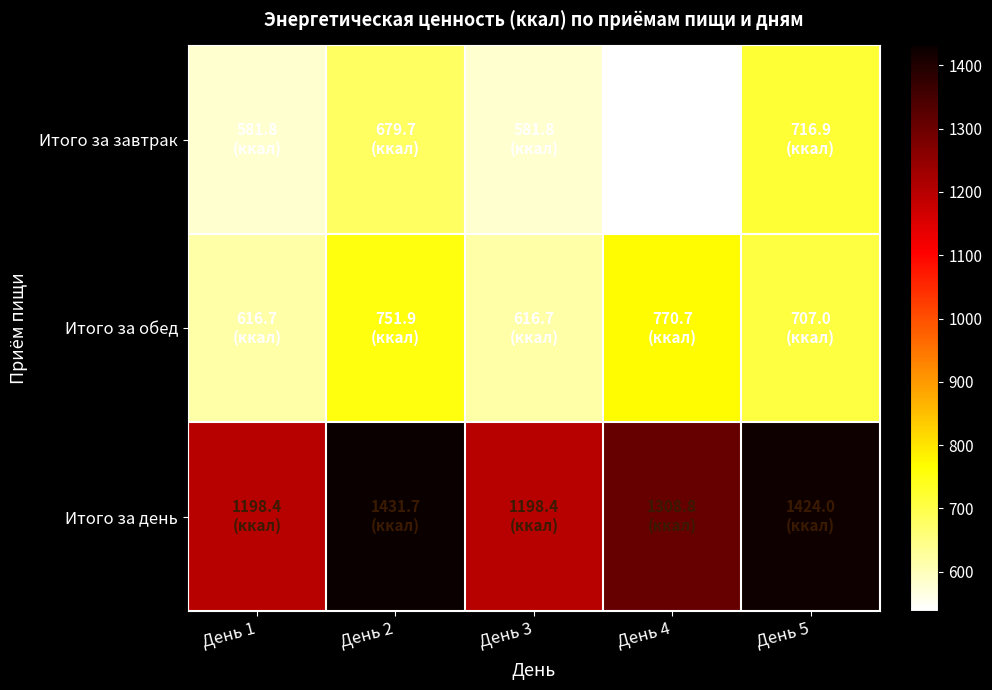

Reading right to left, transcribe all the data shown in this chart.

Итого за завтрак: День 5=716.9	День 4=538.1	День 3=581.8	День 2=679.7	День 1=581.8
Итого за обед: День 5=707.0	День 4=770.7	День 3=616.7	День 2=751.9	День 1=616.7
Итого за день: День 5=1424.0	День 4=1308.8	День 3=1198.4	День 2=1431.7	День 1=1198.4